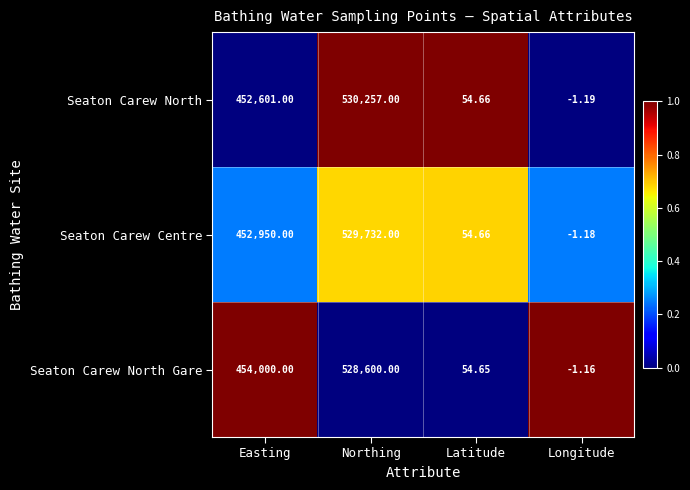

At which category does the chart reach its peak across all series?

Northing